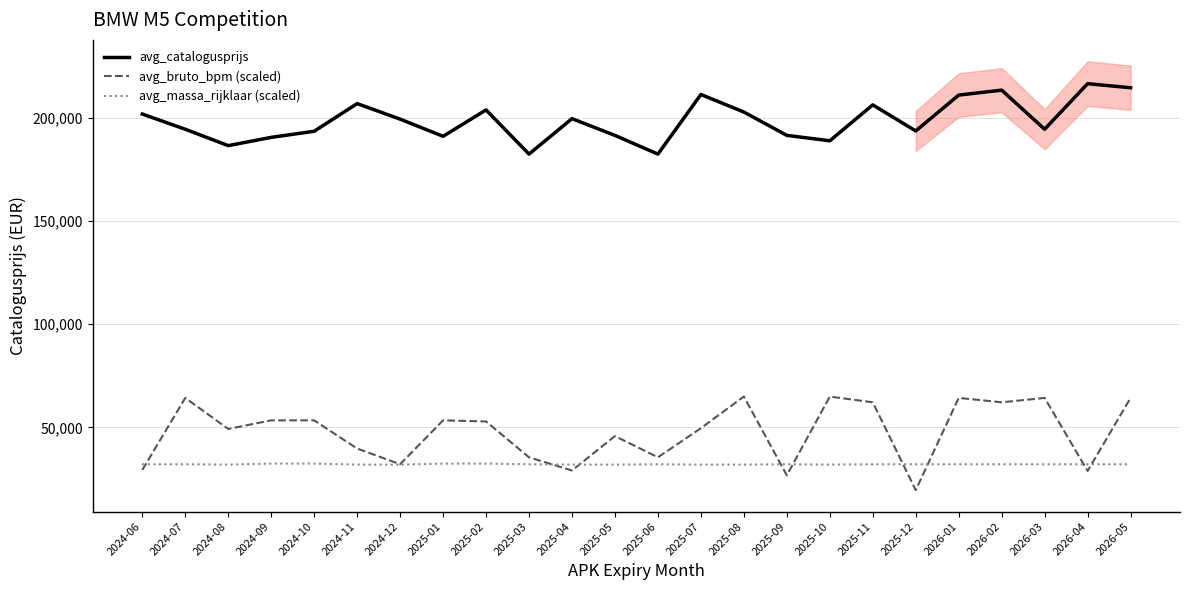

What are all the series names shown in the legend?

avg_catalogusprijs, avg_bruto_bpm (scaled), avg_massa_rijklaar (scaled)